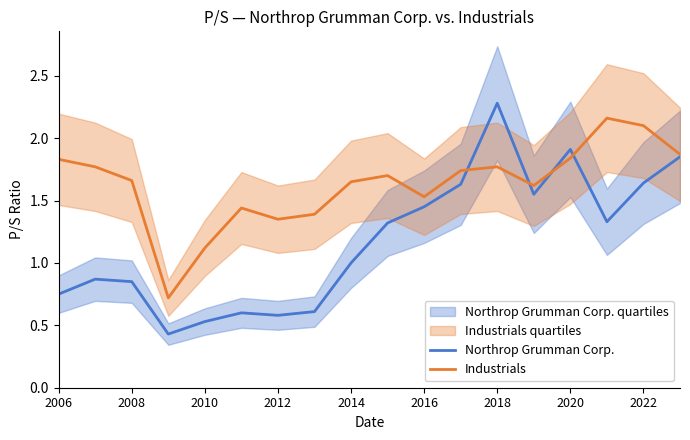

What is the maximum value for Northrop Grumman Corp.?

2.3